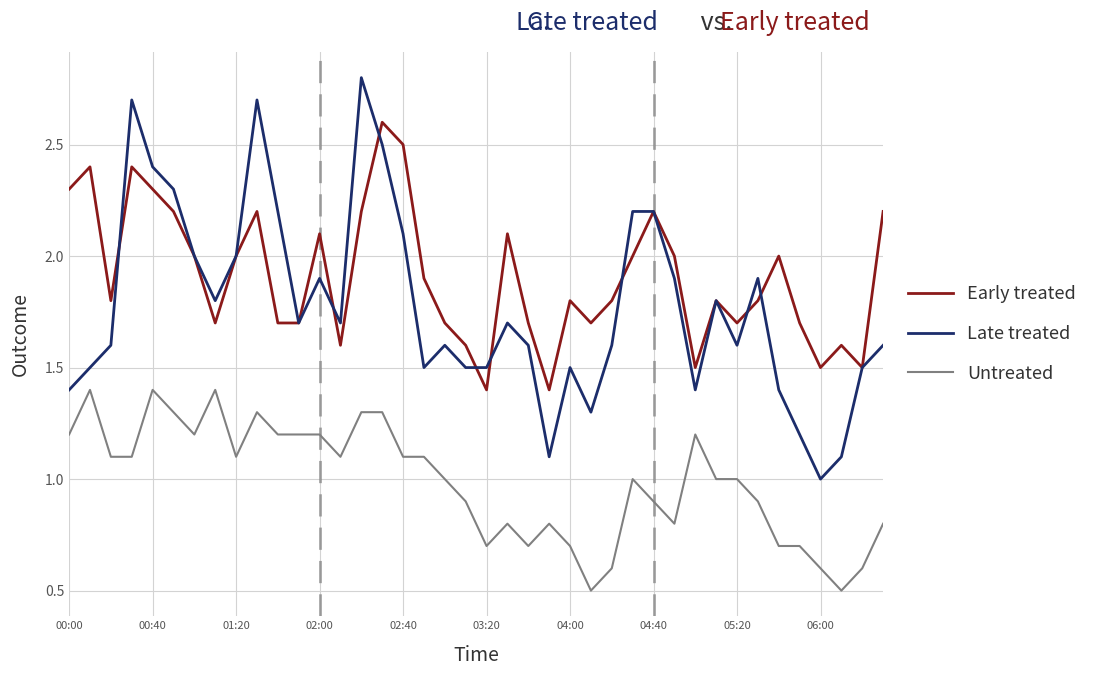

Which series has the widest spread of values?

Late treated